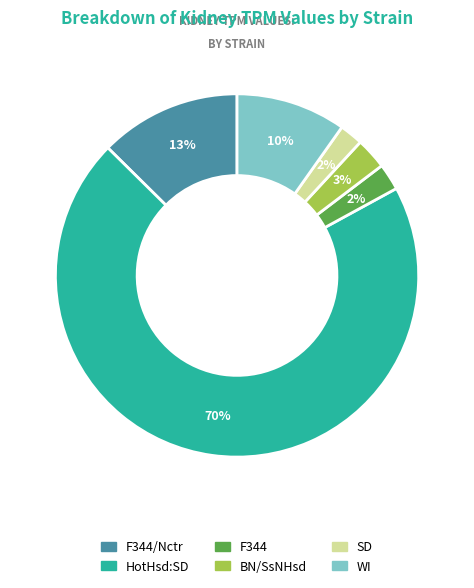

To the nearest percent, what is the average slice percentage?

17%